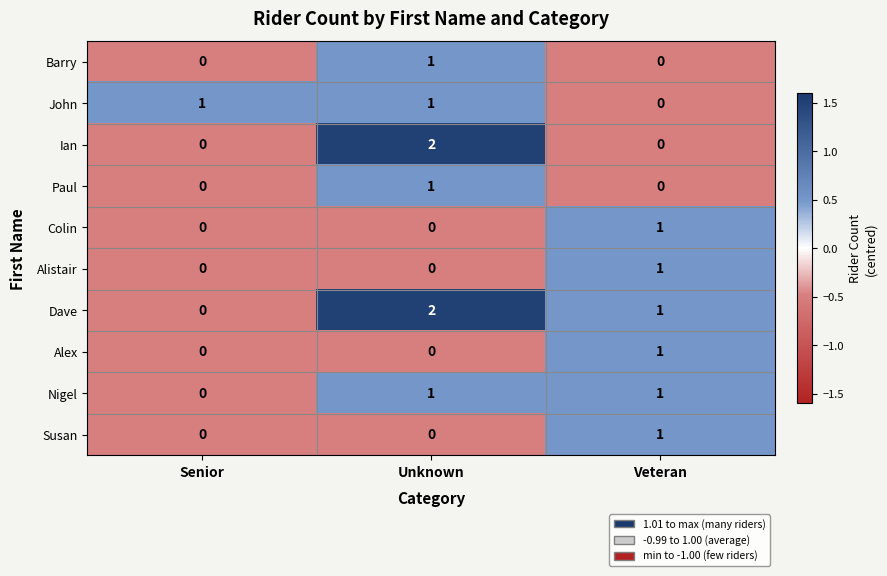

How many data points does each series have?

3